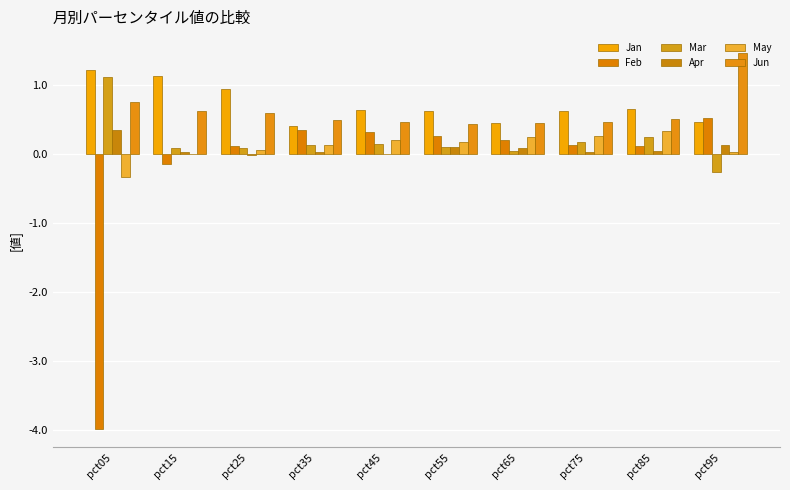

Are the bars horizontal?

No